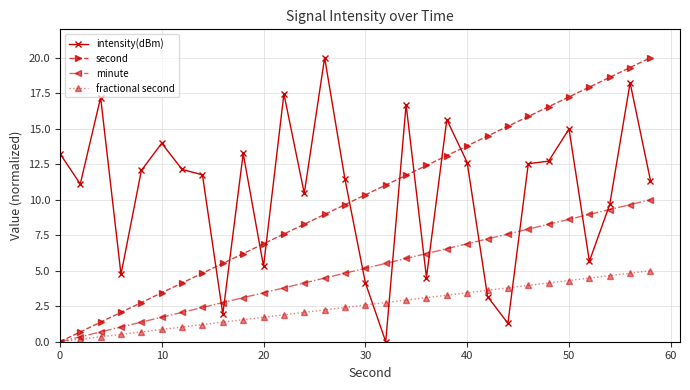

What is the maximum value shown in the chart?

20.0